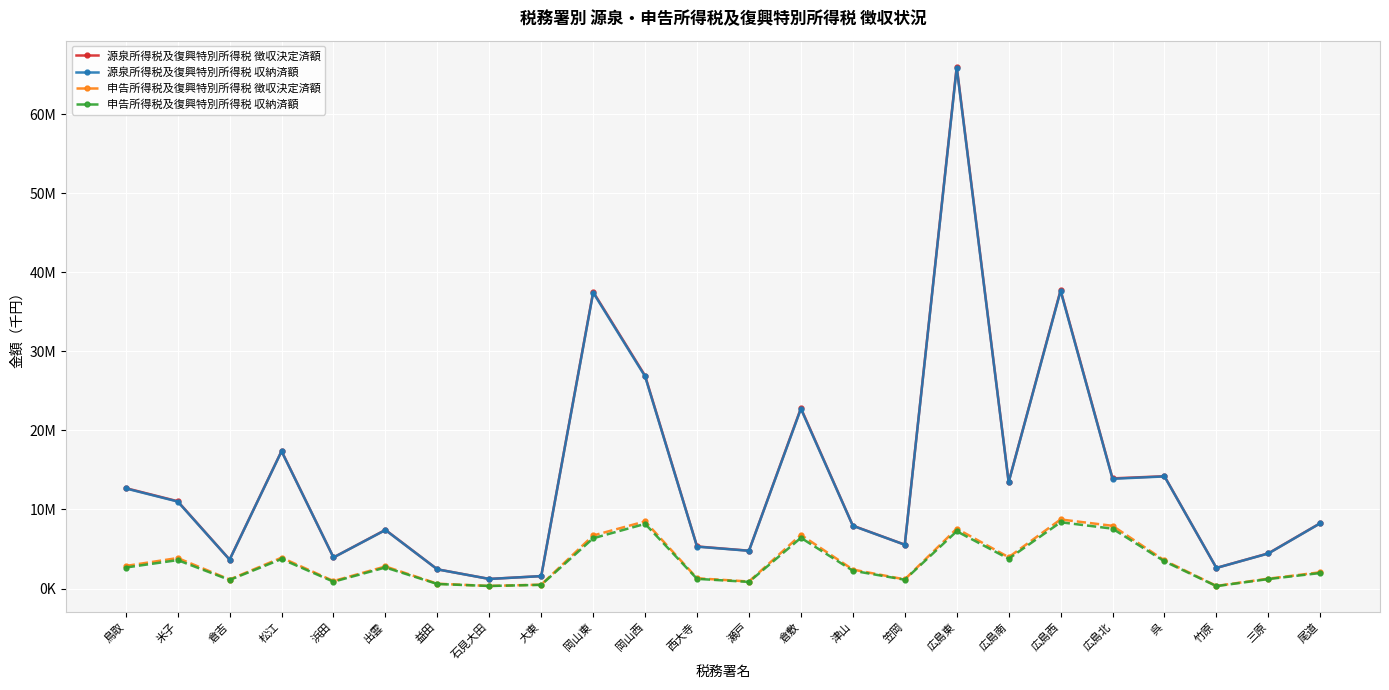

What is the greatest value displayed?

66010017